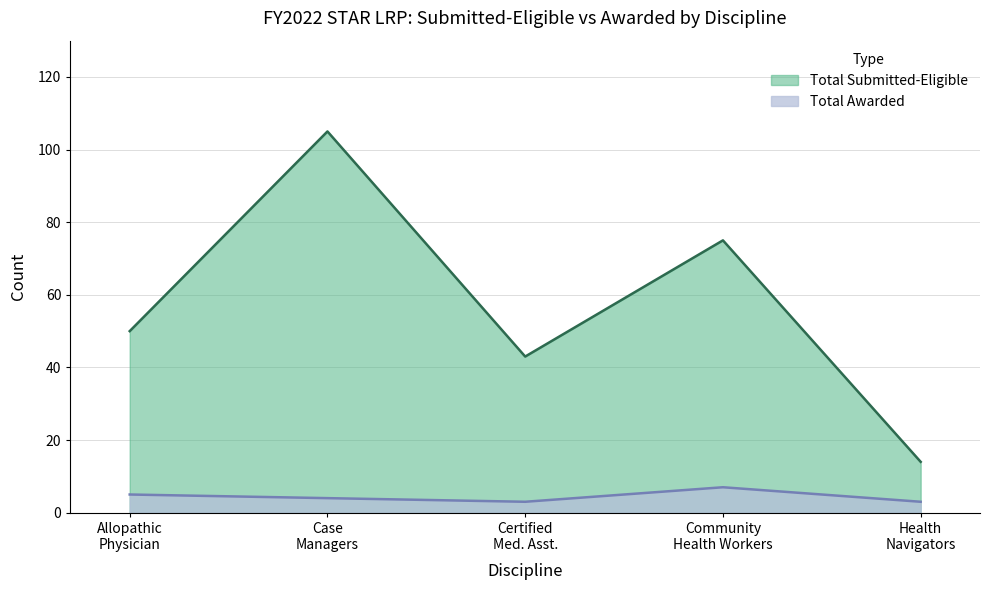

List the series in order of their peak value, highest first.

Total Submitted-Eligible, Total Awarded